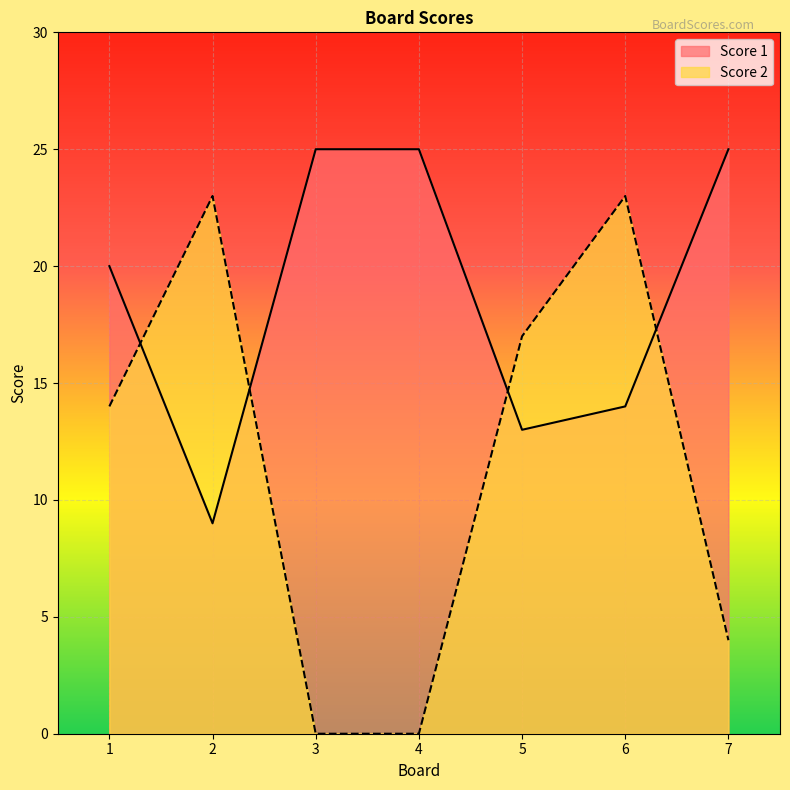

Which category has the highest value in the Score 1 series?

3